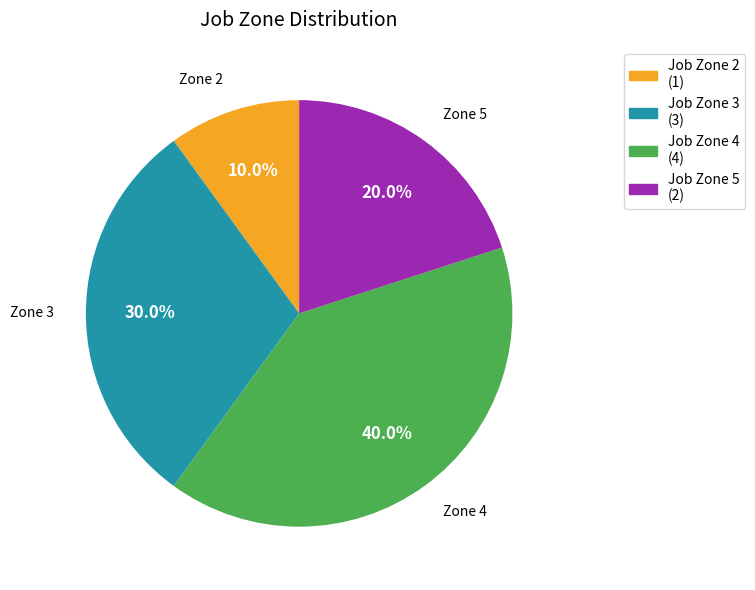

Approximately how many times larger is the value at Job Zone 3 (3) compared to Job Zone 2 (1)?

3.0